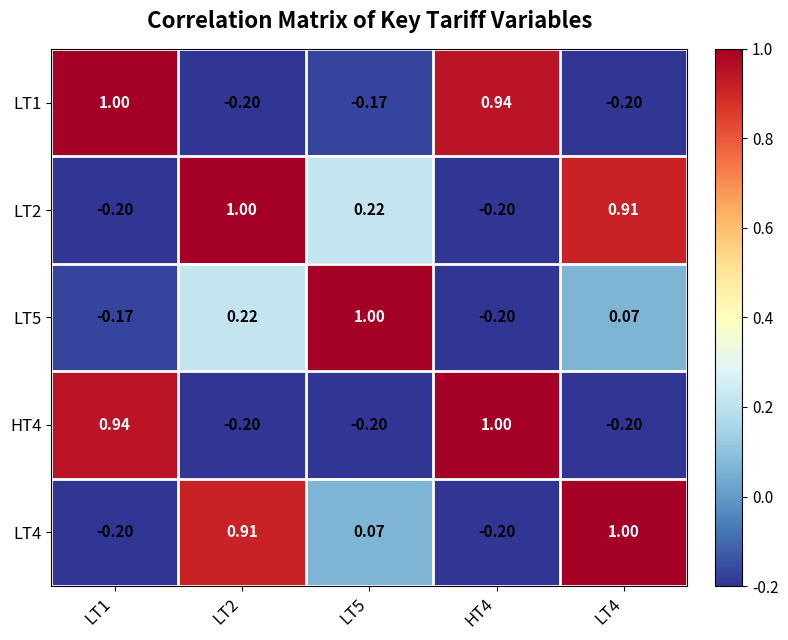

Count the number of data series in this chart.

5